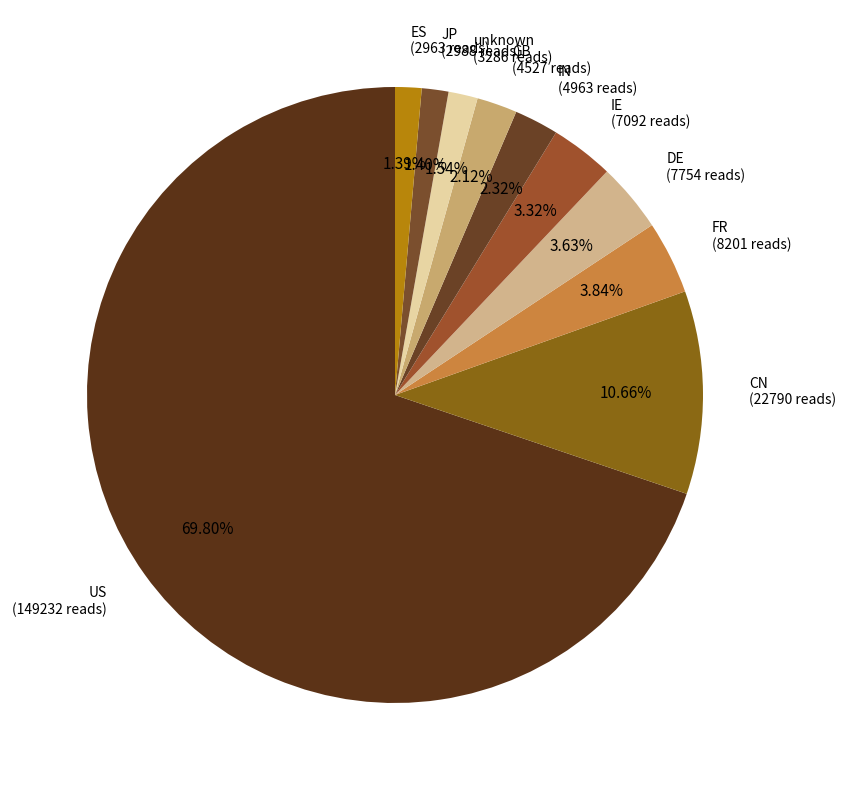

Count the number of slices in the pie.

10